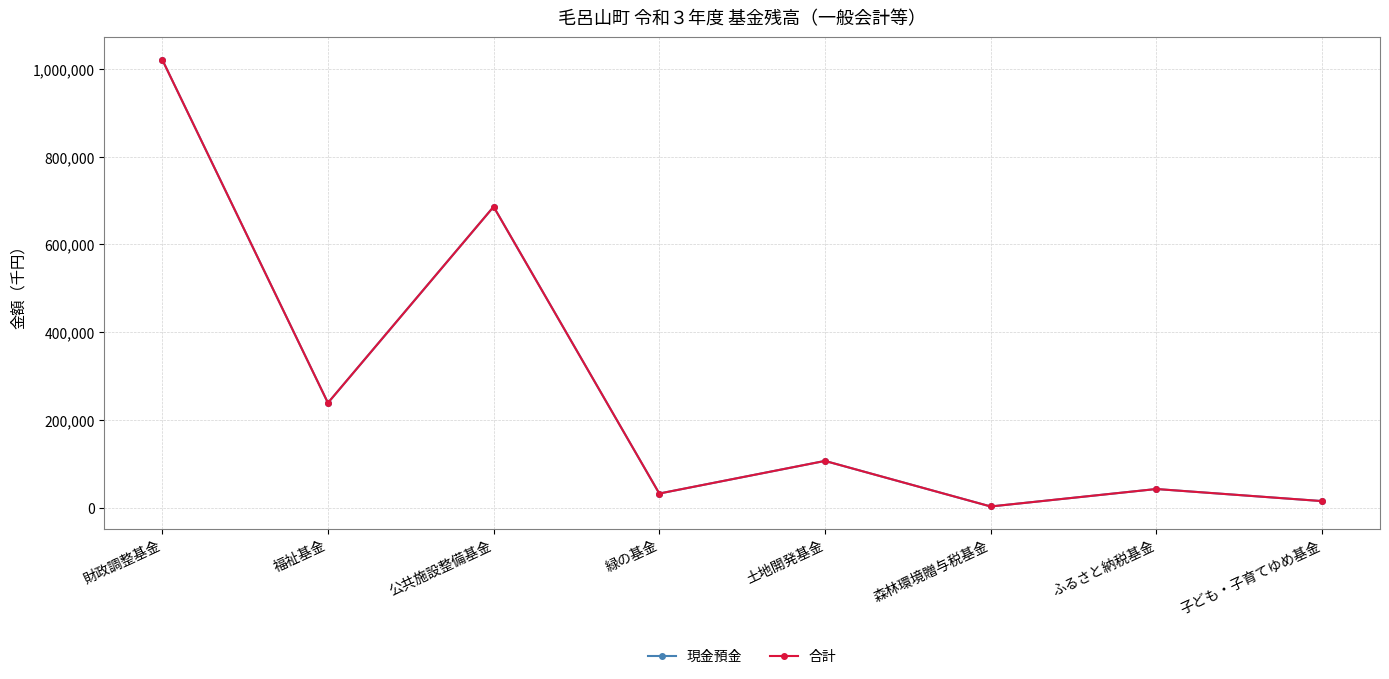

At which category does 現金預金 reach its first local peak?

公共施設整備基金